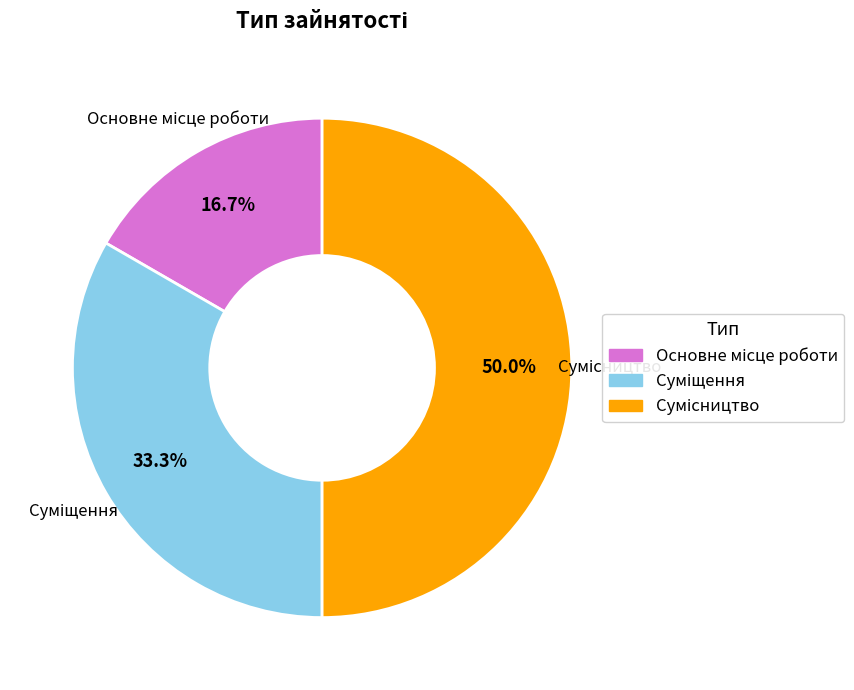

How many slices are in this pie chart?

3